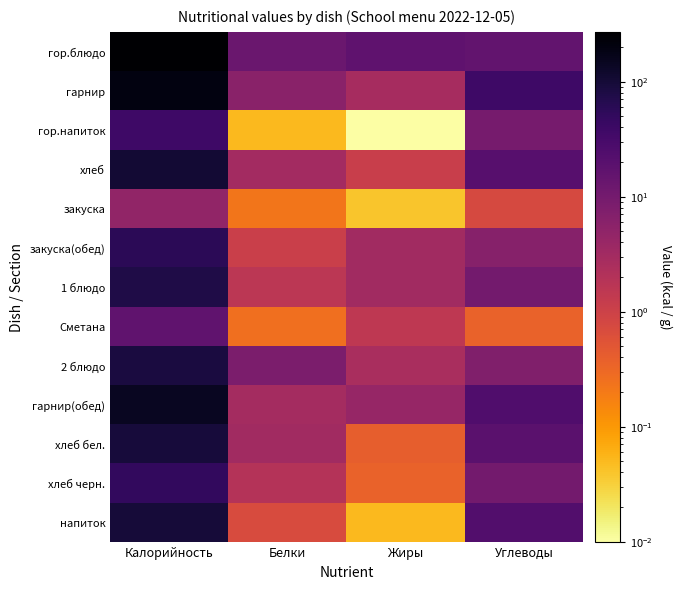

Which series changed the most between Калорийность and Углеводы?

гор.блюдо